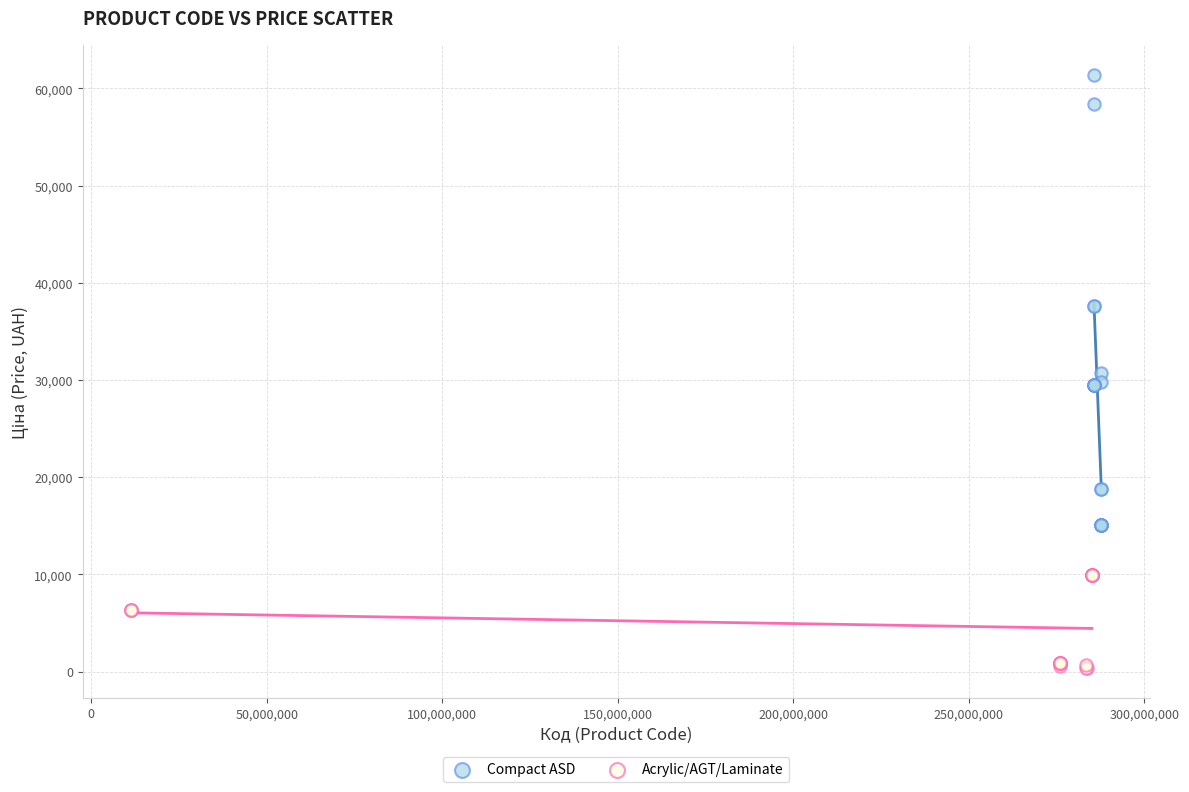

Which series reaches the maximum Y coordinate?

Compact ASD